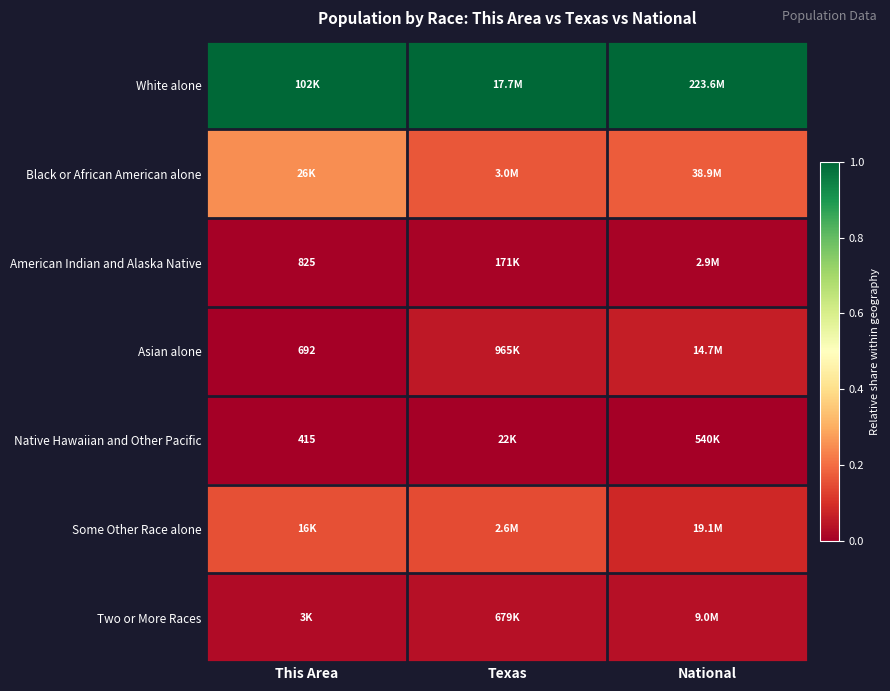

How many distinct data groups are displayed?

7